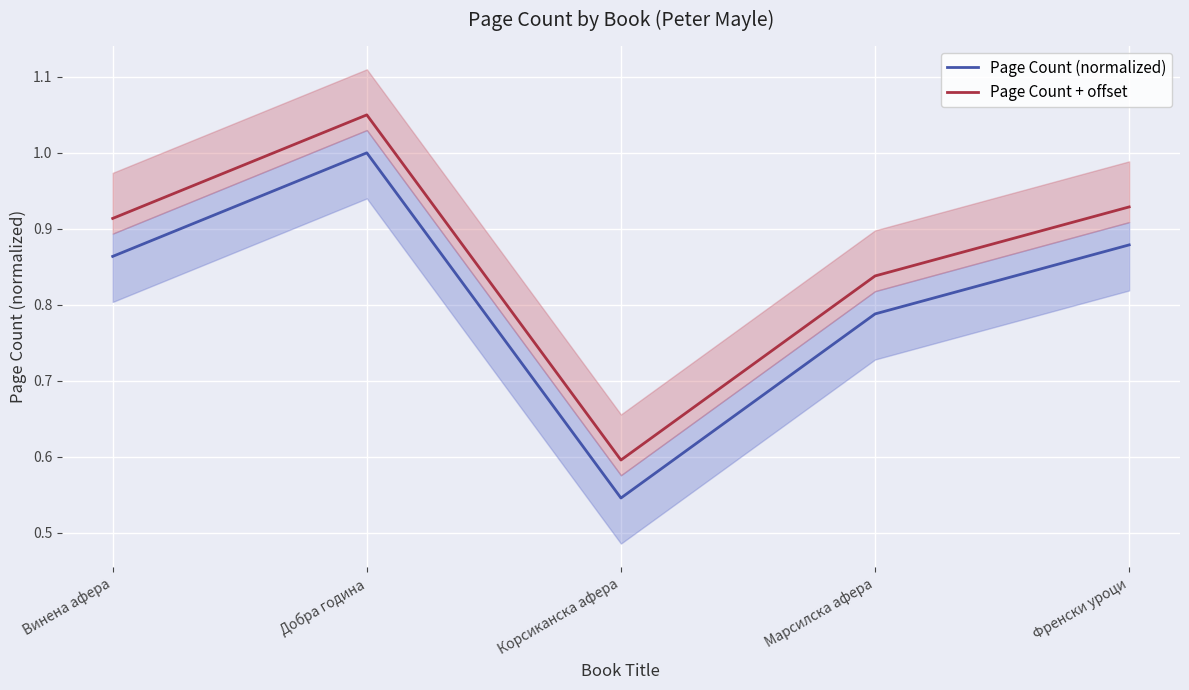

What is the difference between the maximum and second lowest values in the Page Count (normalized) series?

0.2